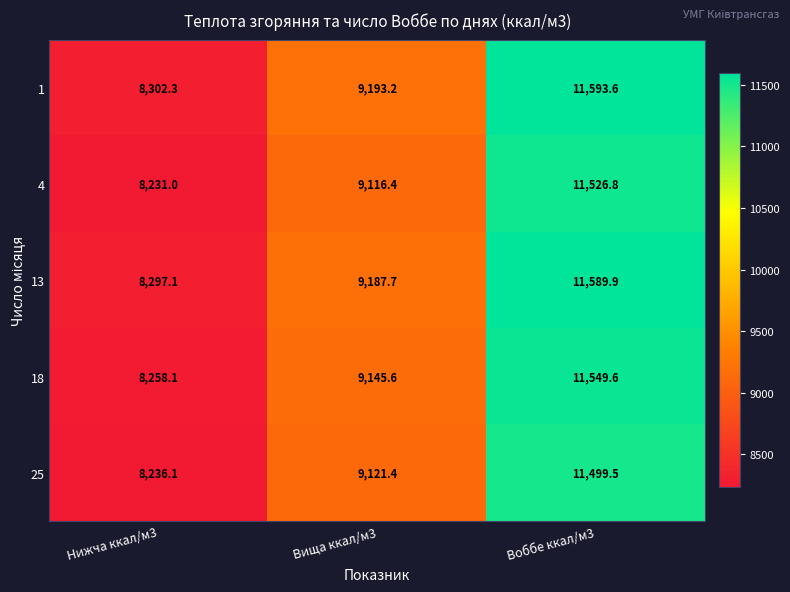

Between Вища ккал/м3 and Воббе ккал/м3, which series saw the biggest shift?

4